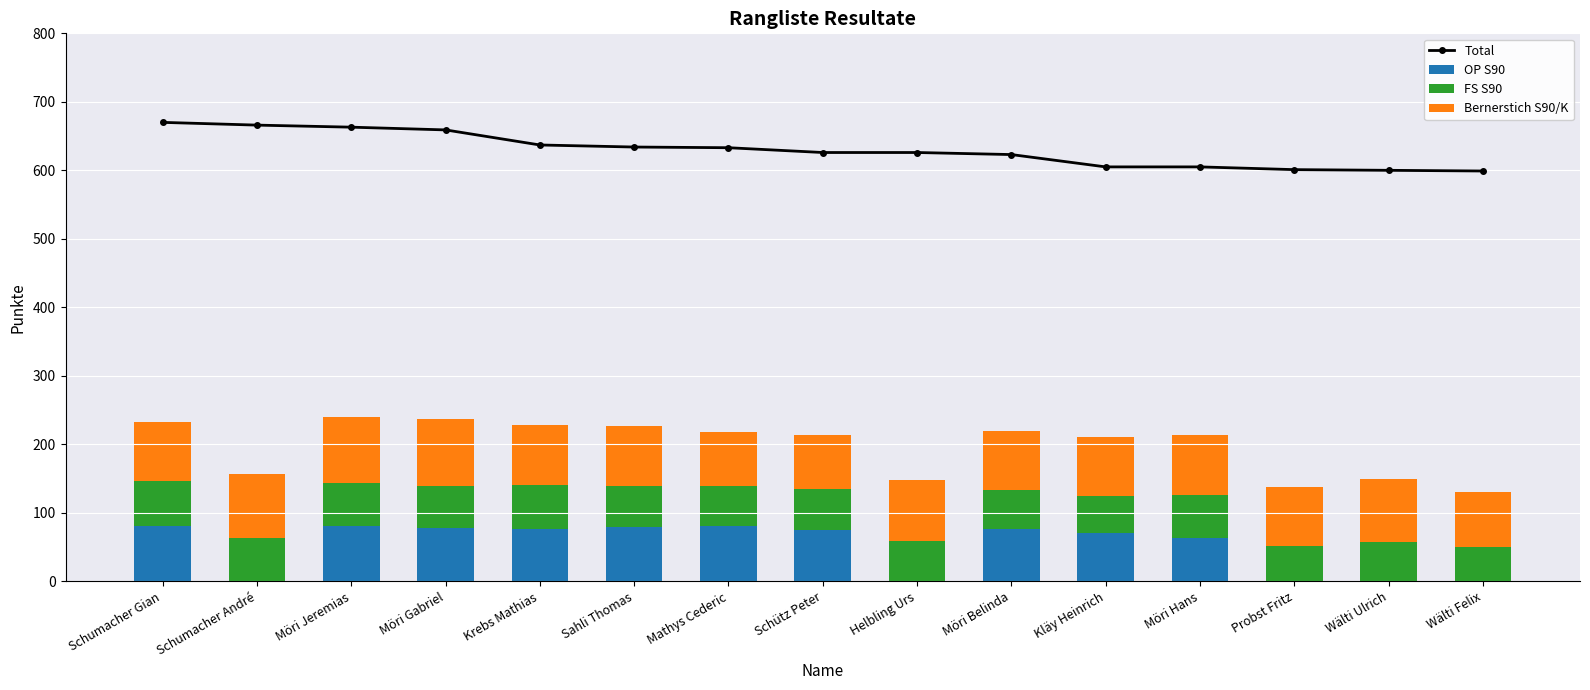

Reading right to left, list all the values displayed in this chart.

Total: 599	600	601	605	605	623	626	626	633	634	637	659	663	666	670
OP S90: 0	0	0	63	70	77	0	75	80	79	77	78	81	0	80
FS S90: 50	57	52	63	55	56	59	59	59	60	63	61	62	63	67
Bernerstich S90/K: 81	92	85	87	85	87	89	80	79	88	88	98	97	94	85